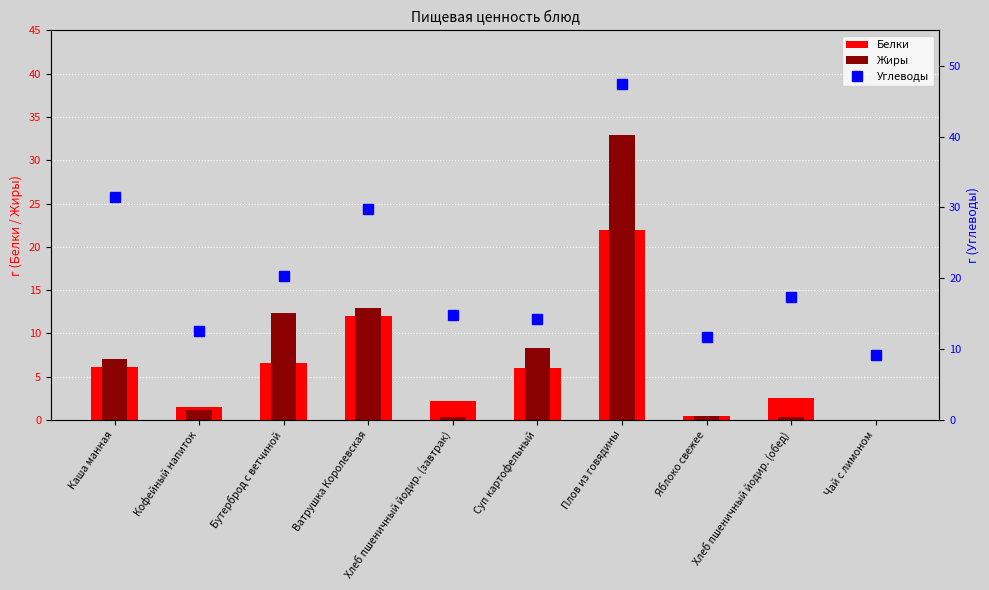

Does the chart contain any negative values?

No